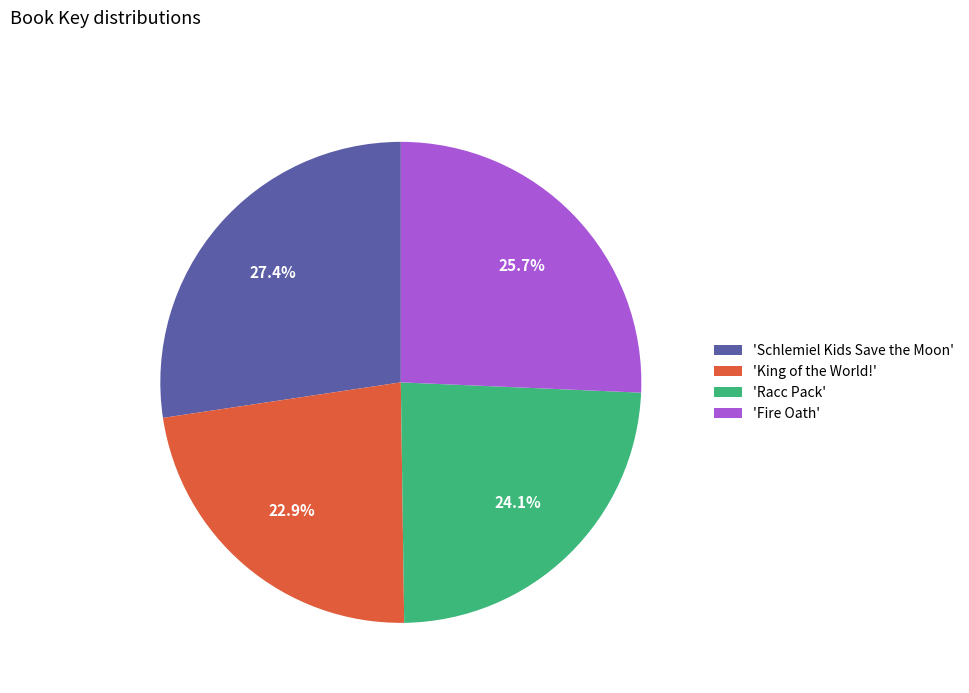

How many segments does this pie chart have?

4